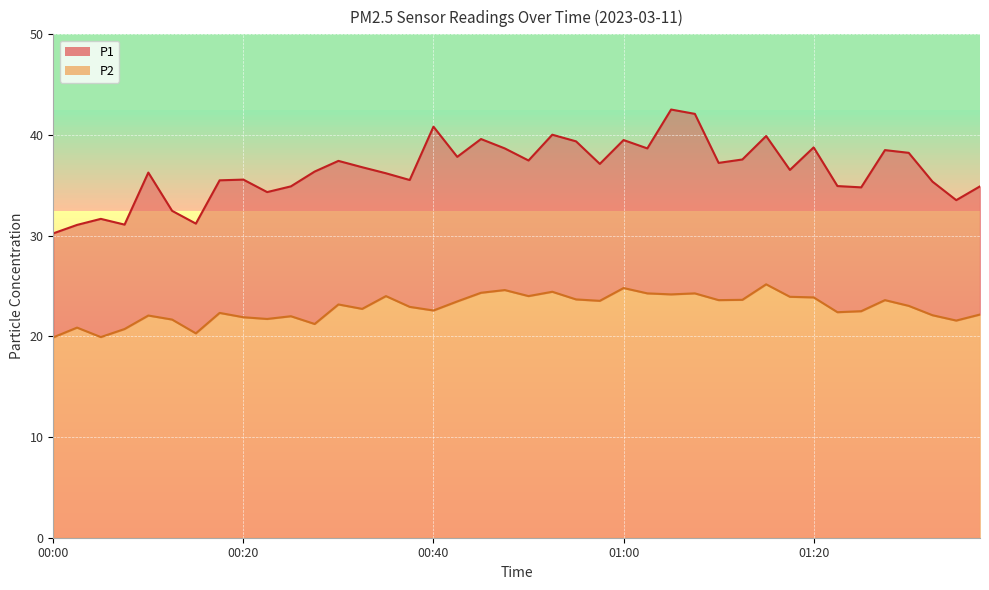

Is the value of P1 at 00:23 greater than the value of P2 at 00:50?

Yes